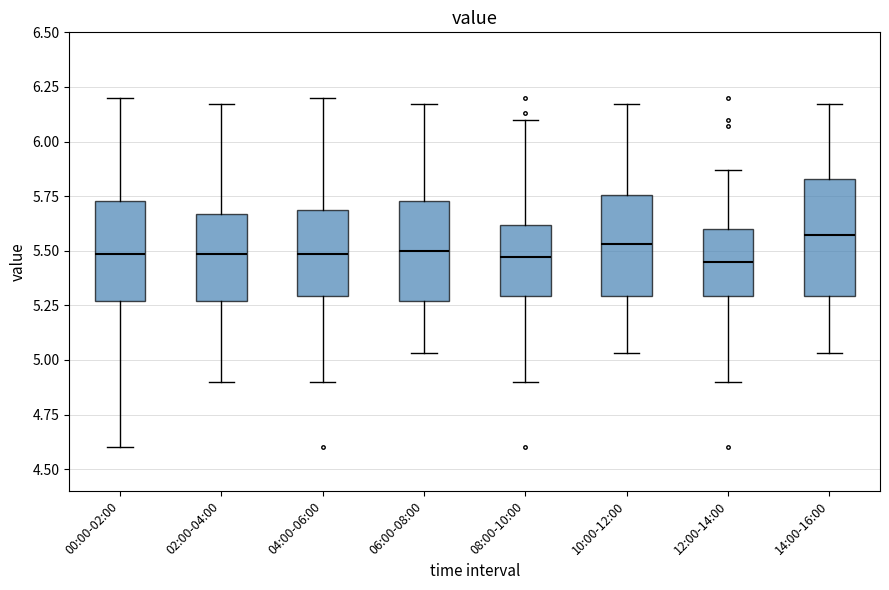

Which box is the tallest, from its lower edge to its upper edge?

14:00-16:00